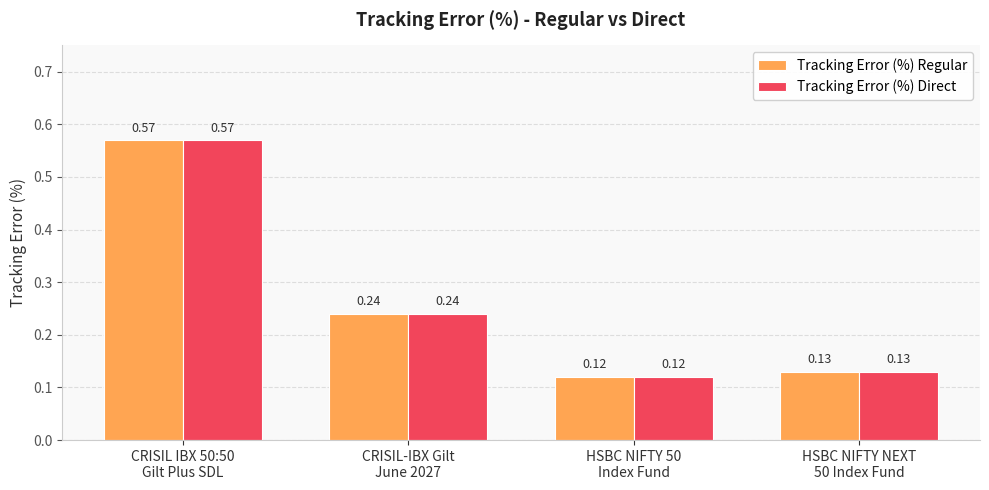

What is the average value of the Tracking Error (%) Direct series?

0.3